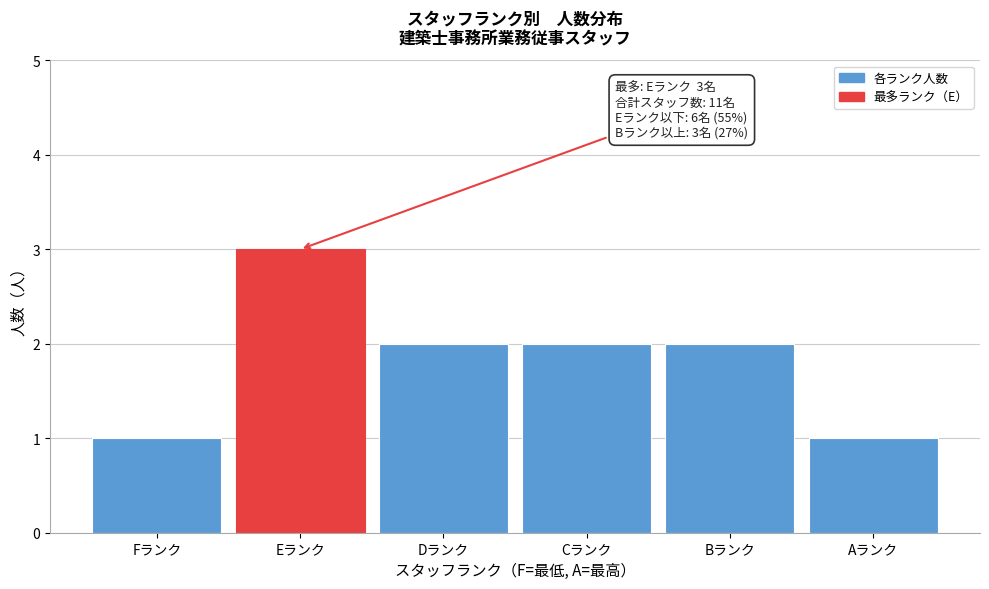

Reading left to right, transcribe all the data shown in this chart.

1	3	2	2	2	1